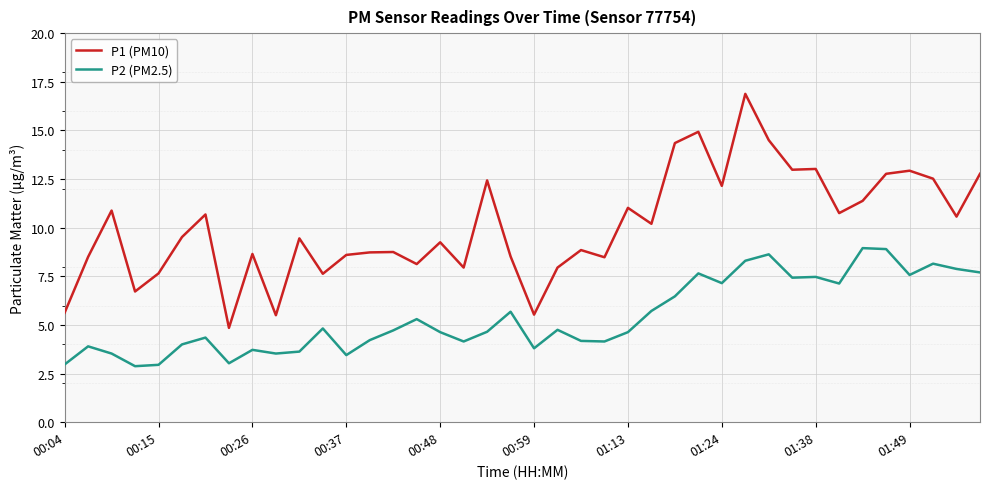

Does the chart display data point markers on the line(s)?

No